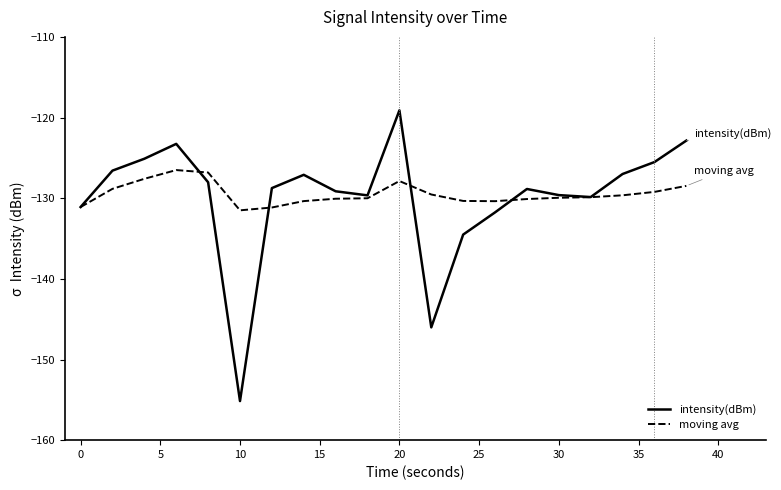

What is the greatest value displayed?

-119.1